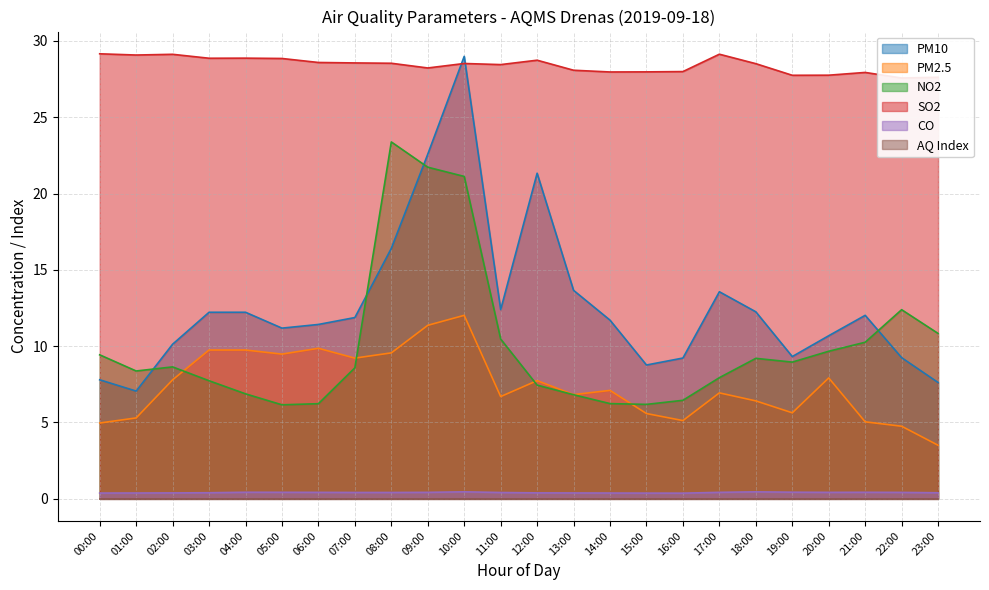

Reading left to right, extract all data points from this chart.

PM10: 7.8	7.1	10.1	12.2	12.2	11.2	11.4	11.9	16.4	22.6	29.0	12.4	21.3	13.7	11.7	8.8	9.2	13.6	12.3	9.3	10.7	12.0	9.2	7.6
PM2.5: 5.0	5.3	7.8	9.7	9.7	9.5	9.9	9.2	9.6	11.4	12.0	6.7	7.7	6.8	7.1	5.6	5.1	6.9	6.4	5.6	7.9	5.0	4.7	3.5
NO2: 9.4	8.4	8.6	7.7	6.9	6.2	6.2	8.6	23.4	21.7	21.1	10.5	7.4	6.8	6.2	6.2	6.4	7.9	9.2	9.0	9.7	10.3	12.4	10.8
SO2: 29.2	29.1	29.1	28.9	28.9	28.9	28.6	28.6	28.5	28.2	28.5	28.5	28.7	28.1	28.0	28.0	28.0	29.1	28.5	27.8	27.8	27.9	27.6	27.6
CO: 0.4	0.4	0.4	0.4	0.4	0.4	0.4	0.4	0.4	0.4	0.5	0.4	0.4	0.4	0.4	0.4	0.4	0.4	0.4	0.4	0.4	0.4	0.4	0.4